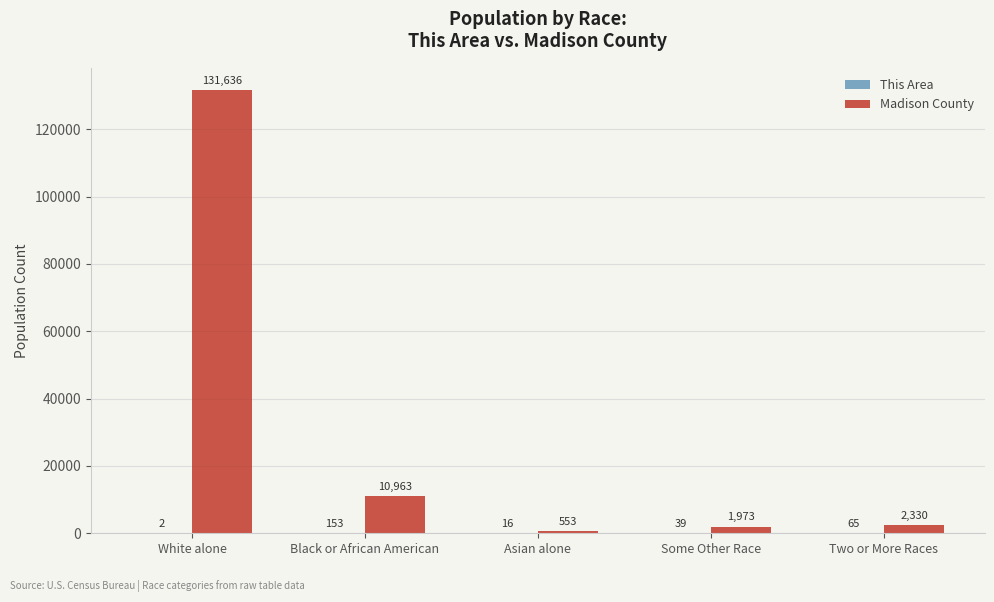

How many distinct data groups are displayed?

2